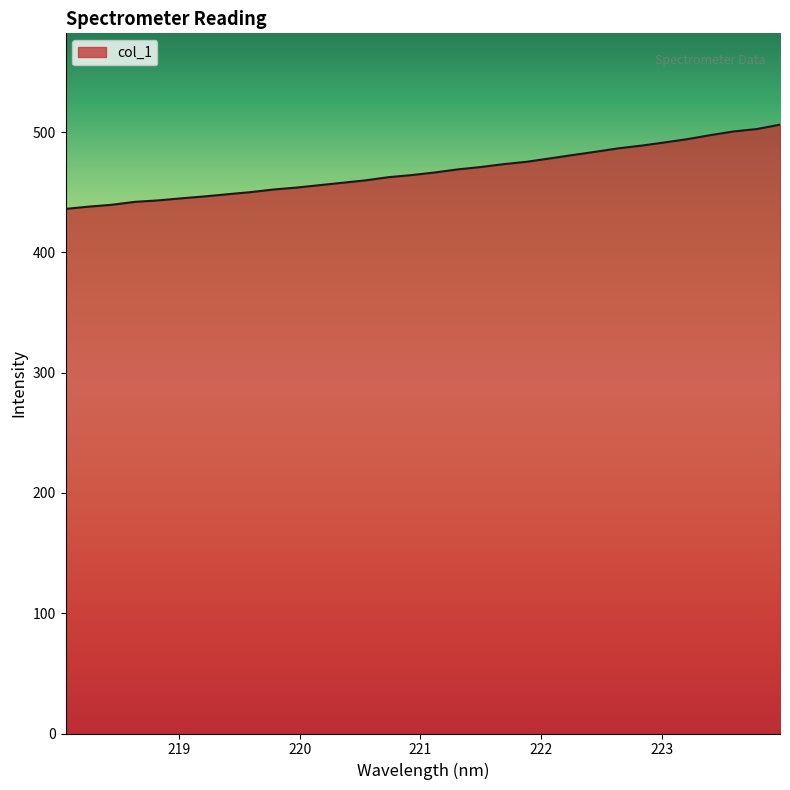

What is the minimum value shown in the chart?

436.2